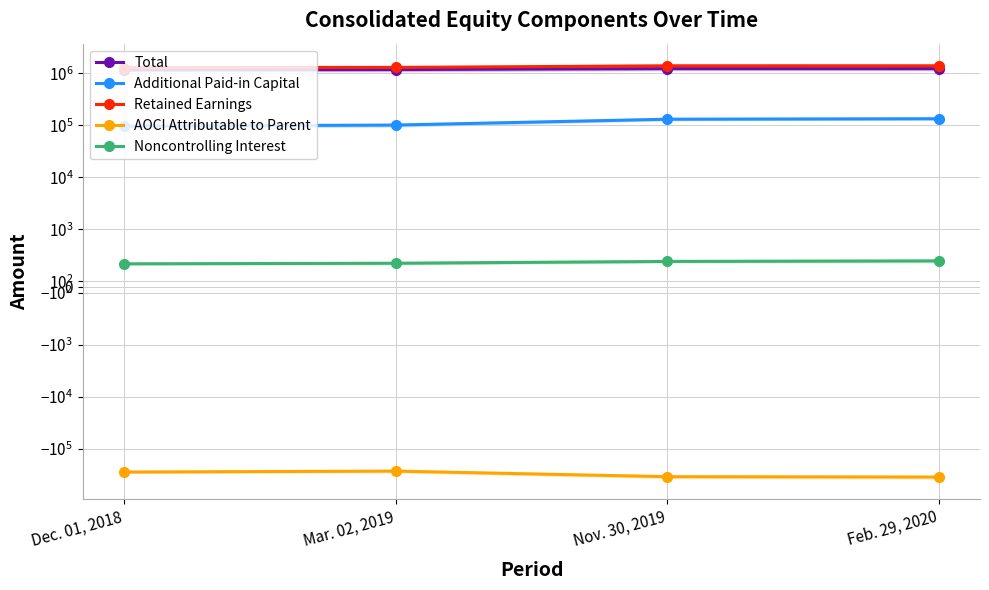

Reading left to right, what are all the values shown in this chart?

Total: 1152168	1174104	1222789	1222054
Additional Paid-in Capital: 95940	100573	130295	132851
Retained Earnings: 1285246	1290571	1384411	1385993
AOCI Attributable to Parent: -280152	-268335	-343600	-348649
Noncontrolling Interest: 401	411	442	452